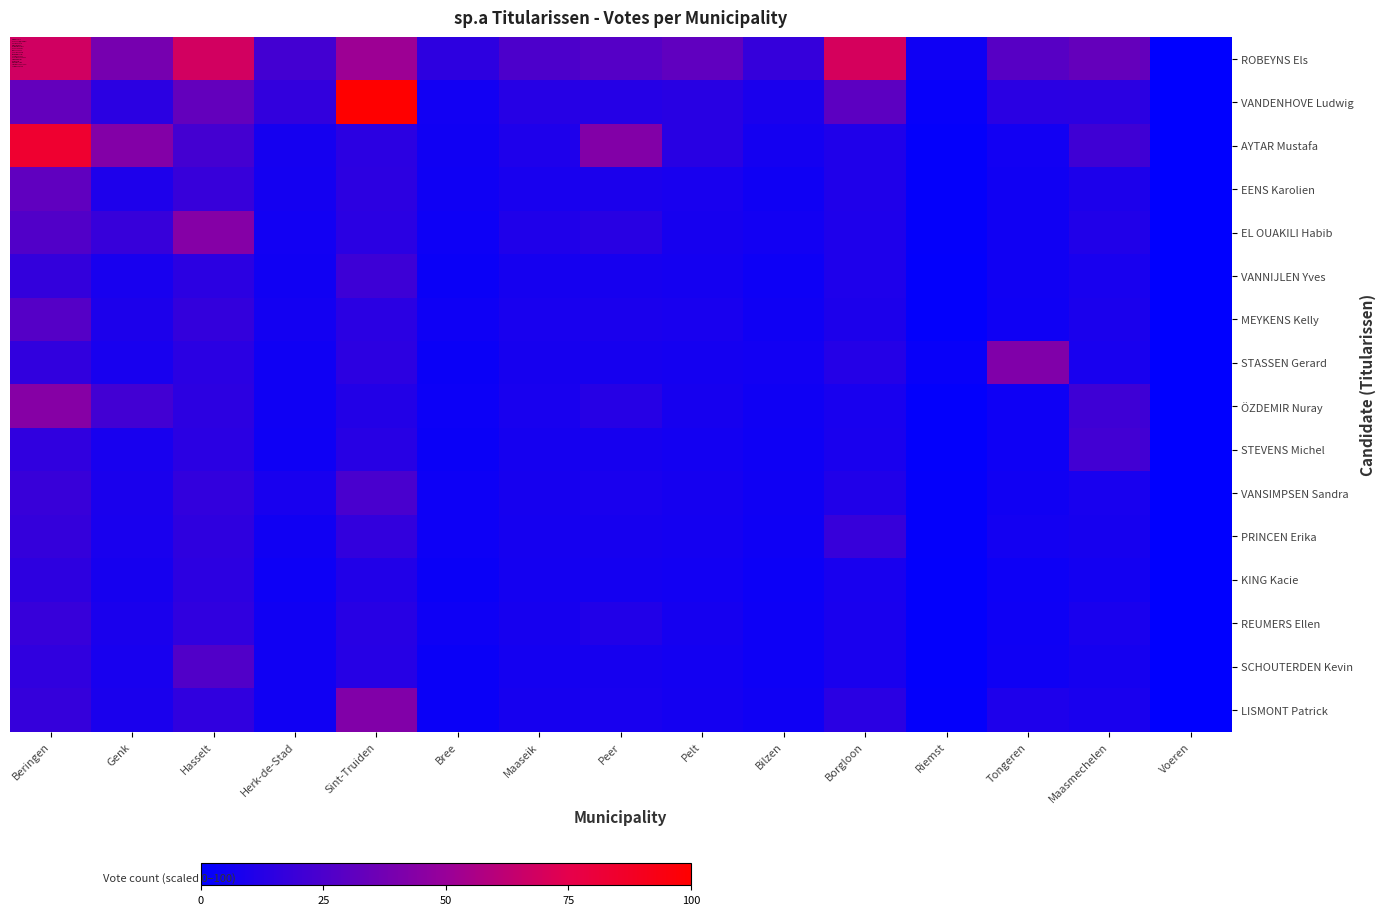

Reading left to right, list all the values displayed in this chart.

ROBEYNS Els: Beringen=68.3	Genk=38.9	Hasselt=68.5	Herk-de-Stad=22.1	Sint-Truiden=51.5	Bree=15.0	Maaseik=25.2	Peer=28.0	Pelt=31.6	Bilzen=17.8	Borgloon=69.9	Riemst=5.2	Tongeren=28.7	Maasmechelen=33.0	Voeren=0.2
VANDENHOVE Ludwig: Beringen=32.6	Genk=14.4	Hasselt=32.7	Herk-de-Stad=16.6	Sint-Truiden=100.0	Bree=6.0	Maaseik=12.7	Peer=12.4	Pelt=13.4	Bilzen=8.7	Borgloon=30.2	Riemst=2.4	Tongeren=13.7	Maasmechelen=14.2	Voeren=0.1
AYTAR Mustafa: Beringen=84.3	Genk=43.1	Hasselt=22.6	Herk-de-Stad=7.1	Sint-Truiden=14.1	Bree=5.5	Maaseik=10.0	Peer=42.6	Pelt=13.6	Bilzen=6.8	Borgloon=10.4	Riemst=1.8	Tongeren=6.0	Maasmechelen=20.8	Voeren=0.0
EENS Karolien: Beringen=31.5	Genk=9.9	Hasselt=18.3	Herk-de-Stad=6.7	Sint-Truiden=14.5	Bree=5.1	Maaseik=8.1	Peer=9.0	Pelt=8.2	Bilzen=5.5	Borgloon=10.3	Riemst=1.8	Tongeren=5.8	Maasmechelen=9.6	Voeren=0.0
EL OUAKILI Habib: Beringen=26.8	Genk=18.1	Hasselt=43.5	Herk-de-Stad=6.2	Sint-Truiden=14.1	Bree=4.5	Maaseik=10.5	Peer=13.6	Pelt=7.7	Bilzen=6.0	Borgloon=9.8	Riemst=1.6	Tongeren=5.7	Maasmechelen=10.8	Voeren=0.0
VANNIJLEN Yves: Beringen=17.0	Genk=7.9	Hasselt=14.2	Herk-de-Stad=5.8	Sint-Truiden=20.3	Bree=3.6	Maaseik=7.3	Peer=7.7	Pelt=6.7	Bilzen=4.6	Borgloon=10.2	Riemst=1.6	Tongeren=5.5	Maasmechelen=7.8	Voeren=0.0
MEYKENS Kelly: Beringen=28.0	Genk=9.6	Hasselt=17.0	Herk-de-Stad=6.6	Sint-Truiden=14.0	Bree=4.9	Maaseik=7.9	Peer=8.7	Pelt=8.1	Bilzen=5.1	Borgloon=9.5	Riemst=1.4	Tongeren=5.2	Maasmechelen=8.9	Voeren=0.0
STASSEN Gerard: Beringen=16.2	Genk=7.9	Hasselt=13.8	Herk-de-Stad=5.1	Sint-Truiden=14.8	Bree=3.8	Maaseik=7.5	Peer=7.6	Pelt=6.8	Bilzen=6.2	Borgloon=11.8	Riemst=3.0	Tongeren=41.9	Maasmechelen=8.2	Voeren=0.1
ÖZDEMIR Nuray: Beringen=43.9	Genk=21.7	Hasselt=14.8	Herk-de-Stad=5.3	Sint-Truiden=11.6	Bree=4.2	Maaseik=8.2	Peer=12.5	Pelt=7.5	Bilzen=5.1	Borgloon=8.1	Riemst=1.4	Tongeren=4.9	Maasmechelen=20.7	Voeren=0.0
STEVENS Michel: Beringen=15.9	Genk=7.9	Hasselt=14.0	Herk-de-Stad=5.0	Sint-Truiden=13.0	Bree=3.8	Maaseik=7.3	Peer=7.5	Pelt=6.4	Bilzen=5.0	Borgloon=8.4	Riemst=1.5	Tongeren=5.0	Maasmechelen=21.8	Voeren=0.0
VANSIMPSEN Sandra: Beringen=18.5	Genk=8.7	Hasselt=16.7	Herk-de-Stad=7.9	Sint-Truiden=23.9	Bree=4.6	Maaseik=7.6	Peer=8.4	Pelt=7.2	Bilzen=5.1	Borgloon=10.7	Riemst=1.6	Tongeren=5.6	Maasmechelen=8.2	Voeren=0.0
PRINCEN Erika: Beringen=17.5	Genk=8.2	Hasselt=15.2	Herk-de-Stad=5.8	Sint-Truiden=16.8	Bree=4.3	Maaseik=7.3	Peer=7.8	Pelt=6.9	Bilzen=4.8	Borgloon=18.1	Riemst=1.6	Tongeren=6.5	Maasmechelen=7.8	Voeren=0.0
KING Kacie: Beringen=14.9	Genk=7.7	Hasselt=14.8	Herk-de-Stad=4.7	Sint-Truiden=11.2	Bree=3.8	Maaseik=6.7	Peer=6.6	Pelt=5.9	Bilzen=4.0	Borgloon=7.8	Riemst=1.4	Tongeren=4.5	Maasmechelen=6.6	Voeren=0.0
REUMERS Ellen: Beringen=18.2	Genk=8.8	Hasselt=15.8	Herk-de-Stad=5.5	Sint-Truiden=13.2	Bree=5.0	Maaseik=7.7	Peer=11.1	Pelt=7.3	Bilzen=4.7	Borgloon=8.5	Riemst=1.5	Tongeren=4.8	Maasmechelen=8.5	Voeren=0.0
SCHOUTERDEN Kevin: Beringen=15.8	Genk=8.1	Hasselt=26.7	Herk-de-Stad=5.7	Sint-Truiden=12.8	Bree=3.8	Maaseik=7.0	Peer=7.5	Pelt=6.4	Bilzen=4.6	Borgloon=8.5	Riemst=1.3	Tongeren=5.3	Maasmechelen=7.3	Voeren=0.0
LISMONT Patrick: Beringen=17.6	Genk=8.8	Hasselt=15.8	Herk-de-Stad=5.7	Sint-Truiden=42.4	Bree=3.7	Maaseik=7.6	Peer=7.9	Pelt=6.9	Bilzen=5.3	Borgloon=13.9	Riemst=1.6	Tongeren=10.1	Maasmechelen=8.5	Voeren=0.0